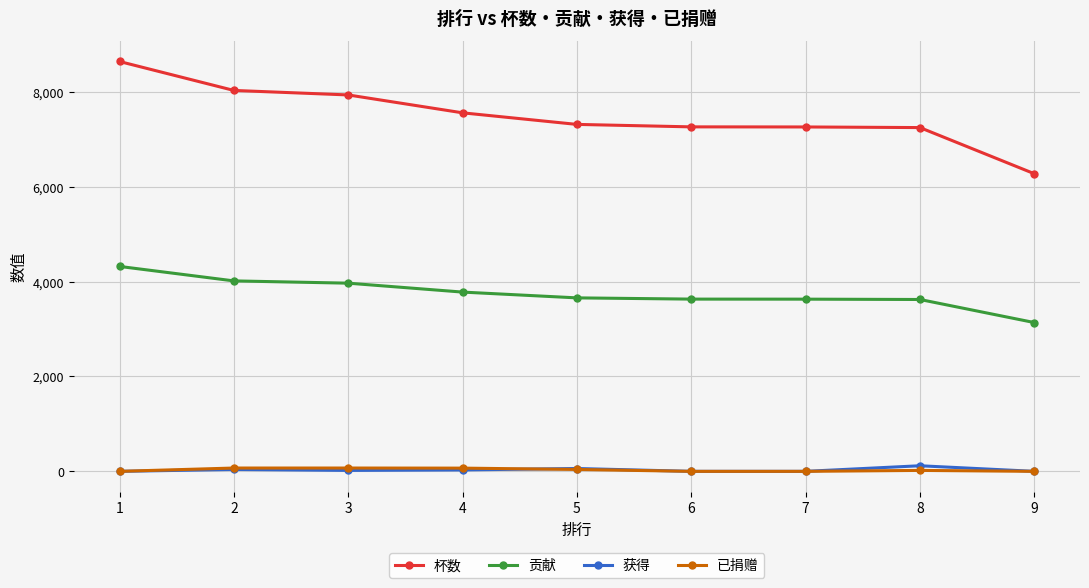

At which label does 贡献 first exceed 3657?

1